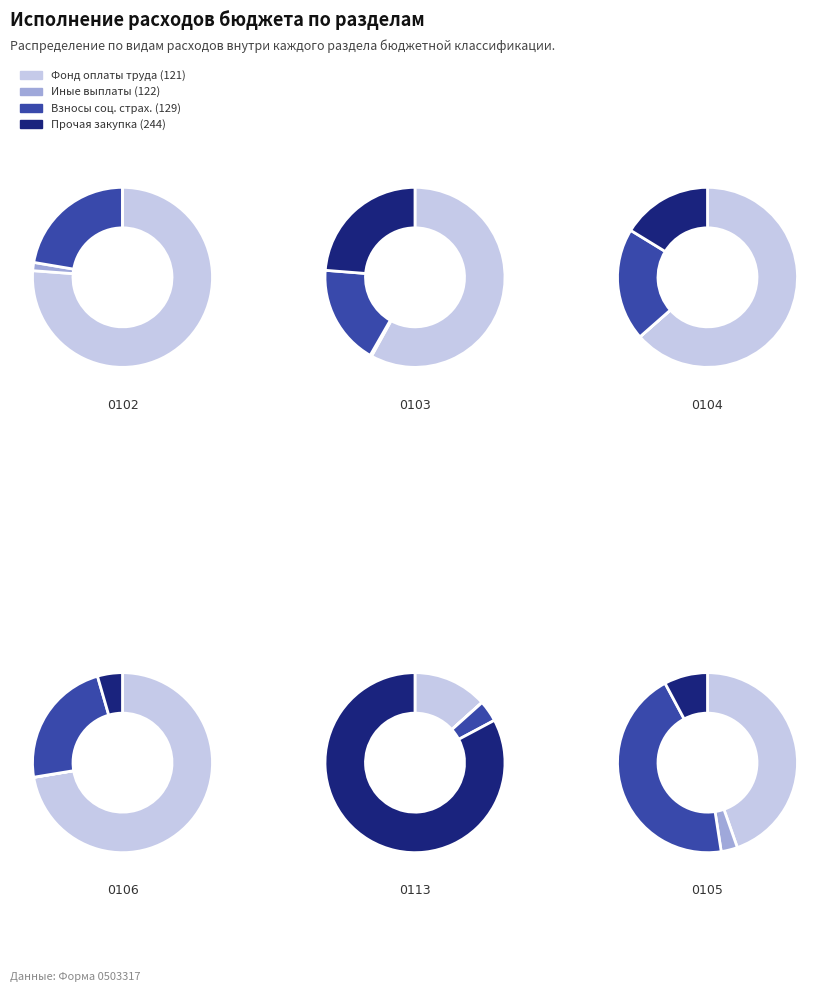

To the nearest percent, what percentage of the pie is 0103?

2%